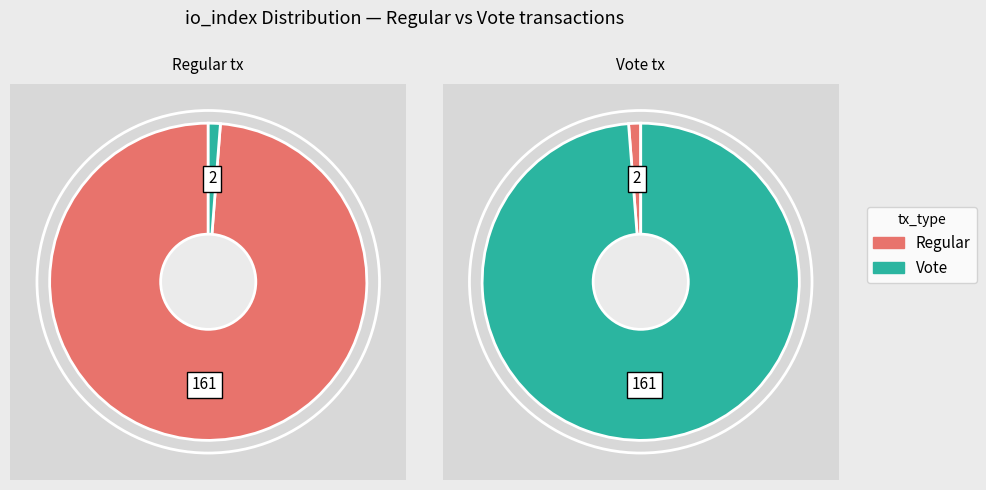

What is the change in value from Regular (io_index=161) to Vote (io_index=2)?

-159